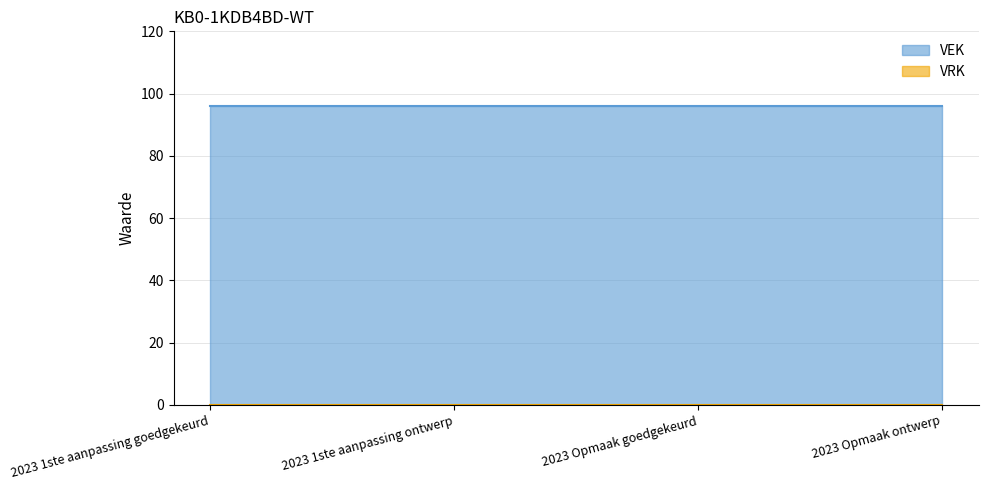

What is the label of the 1st point from the right?

2023 Opmaak ontwerp